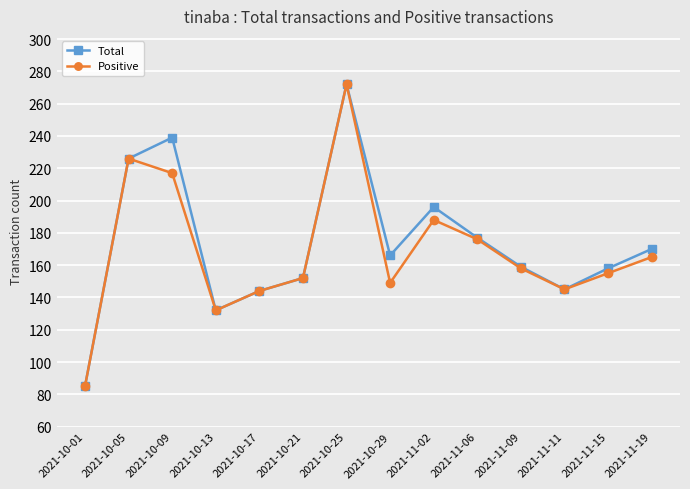

Is the value of Total at 2021-11-19 greater than the value of Positive at 2021-10-17?

Yes